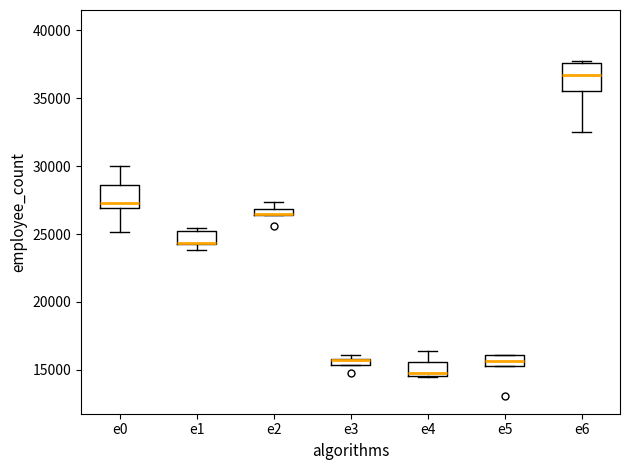

Where does the upper whisker of the box for e0 end on the y-axis? The values are not printed on the chart, so give them approximately, as read against the axis.

30000